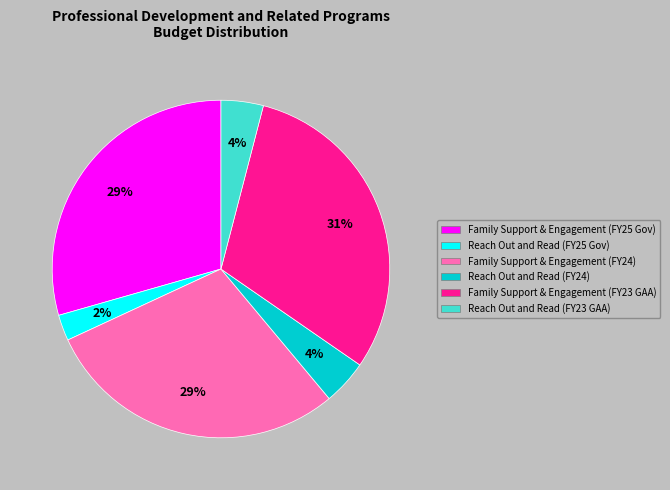

Between Family Support & Engagement (FY24) and Reach Out and Read (FY23 GAA), which is larger?

Family Support & Engagement (FY24)